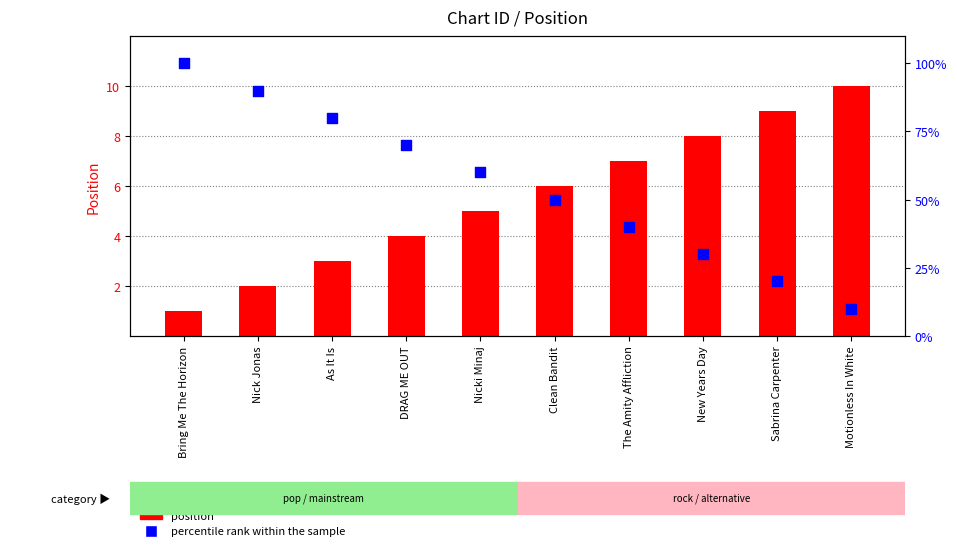

At which category is the sum across all series the highest?

Bring Me The Horizon